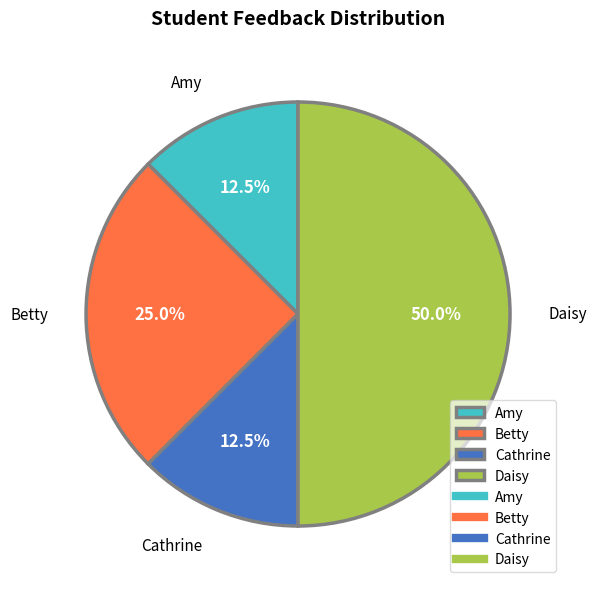

Is Betty the majority of the pie?

No